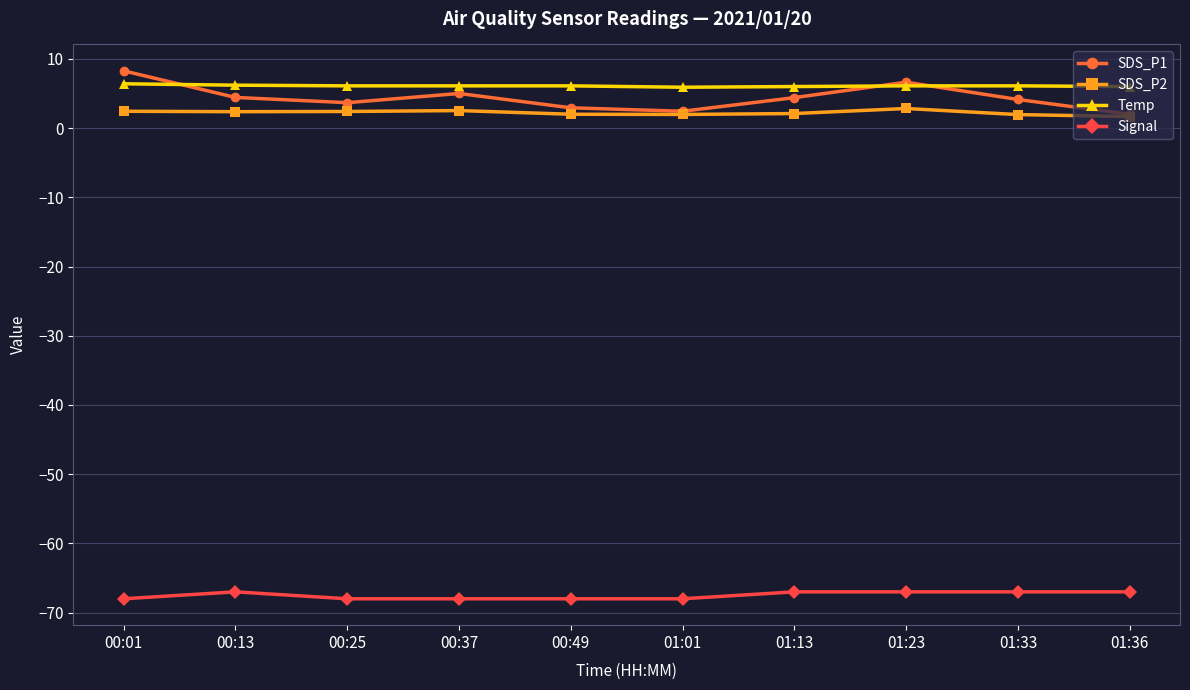

Is the value of Signal at 00:49 greater than the value of Temp at 01:13?

No